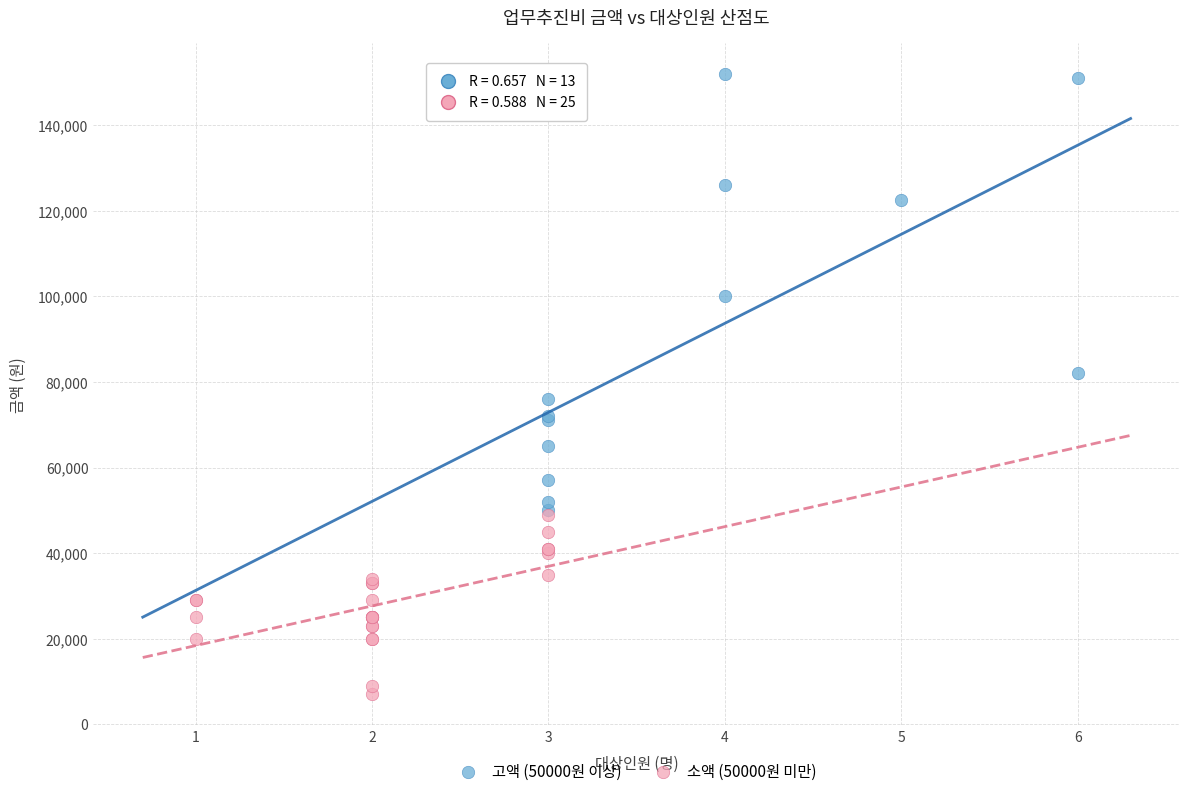

Which series reaches the minimum Y coordinate?

소액 (50000원 미만)